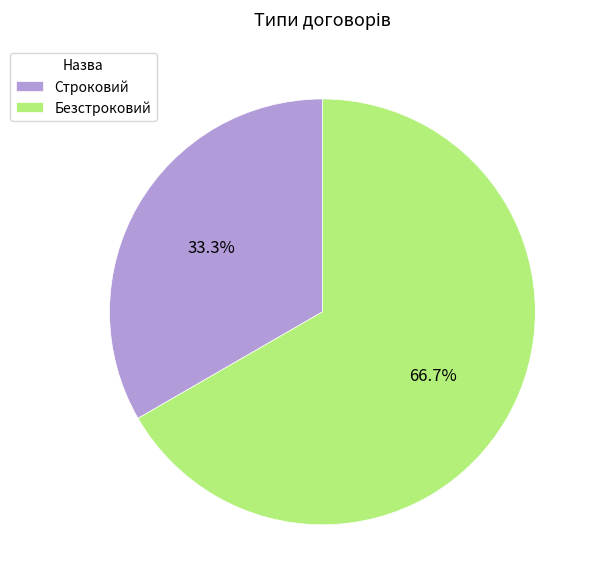

Rank the categories by value from highest to lowest.

Безстроковий, Строковий